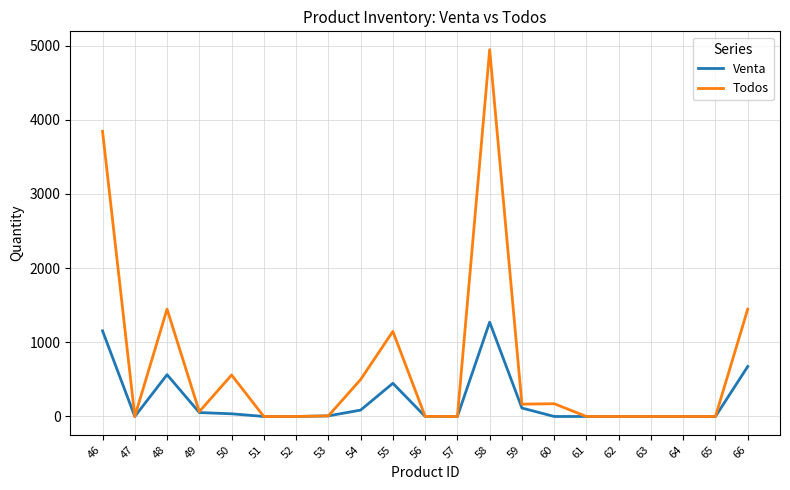

At which category does Todos reach its first local valley?

47